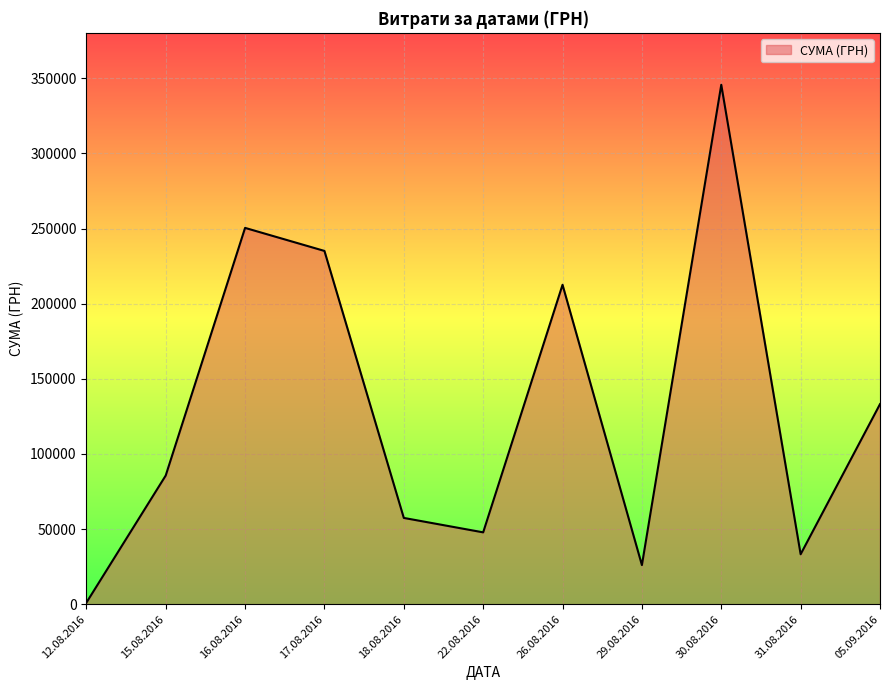

Which category has the highest value across all series?

30.08.2016